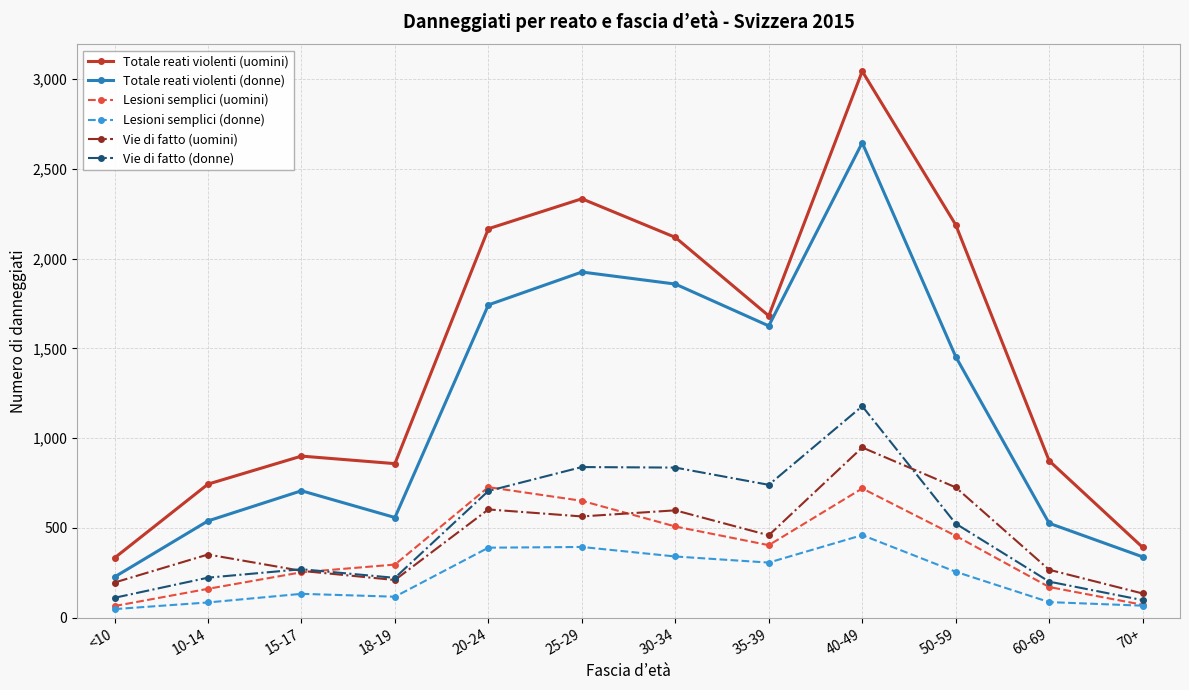

At which category is the sum across all series the highest?

40-49